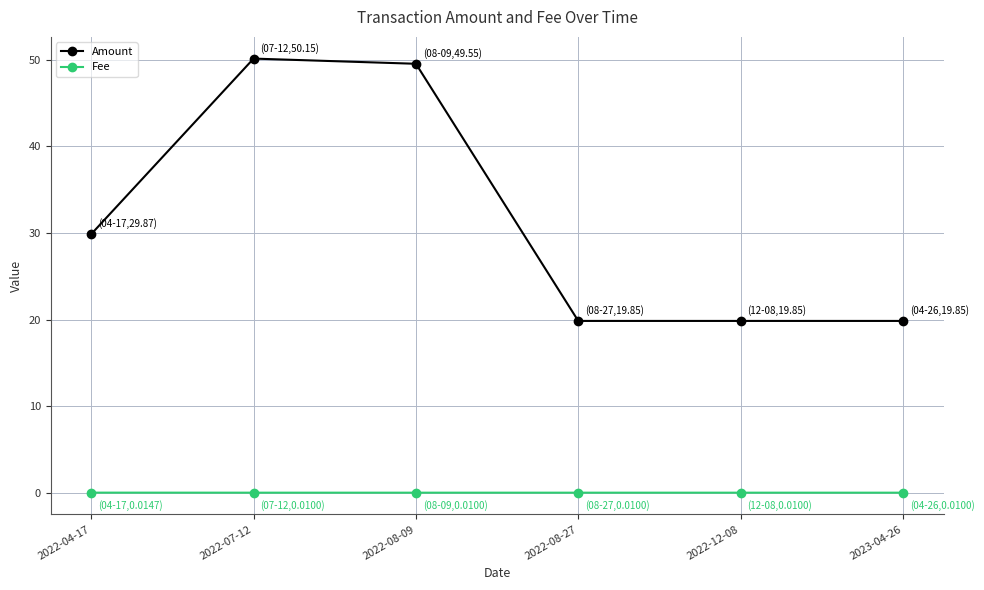

At how many categories does at least one series exceed 14?

6